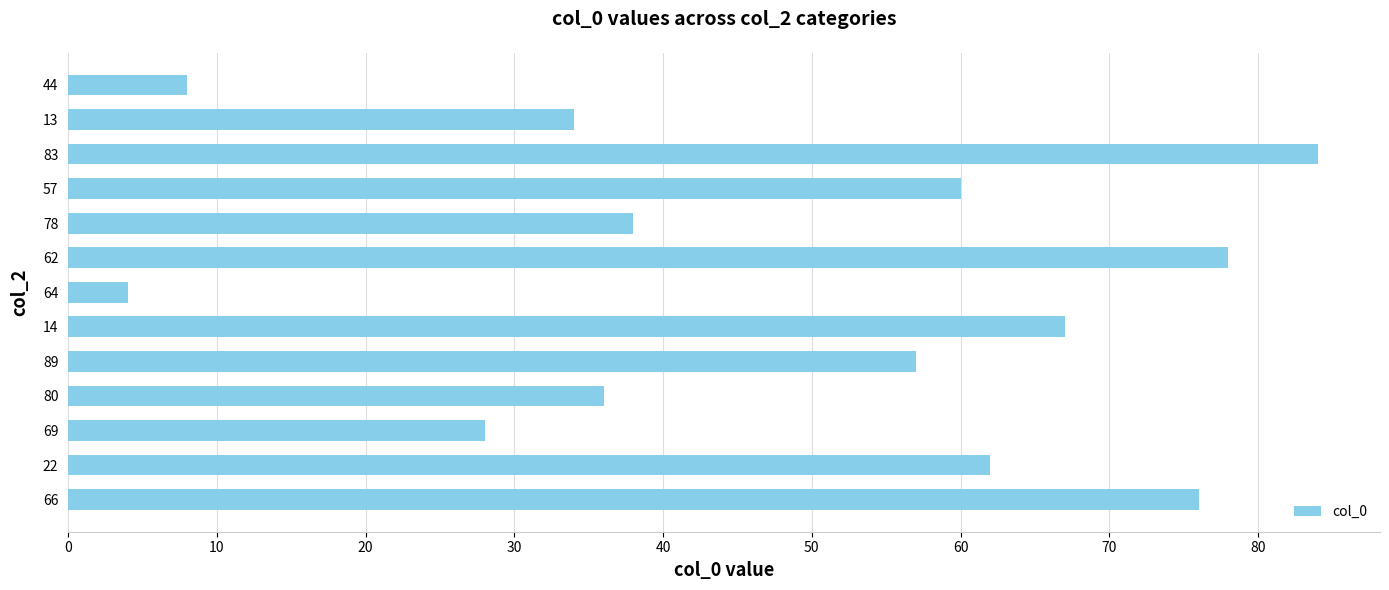

What is the maximum value shown in the chart?

84